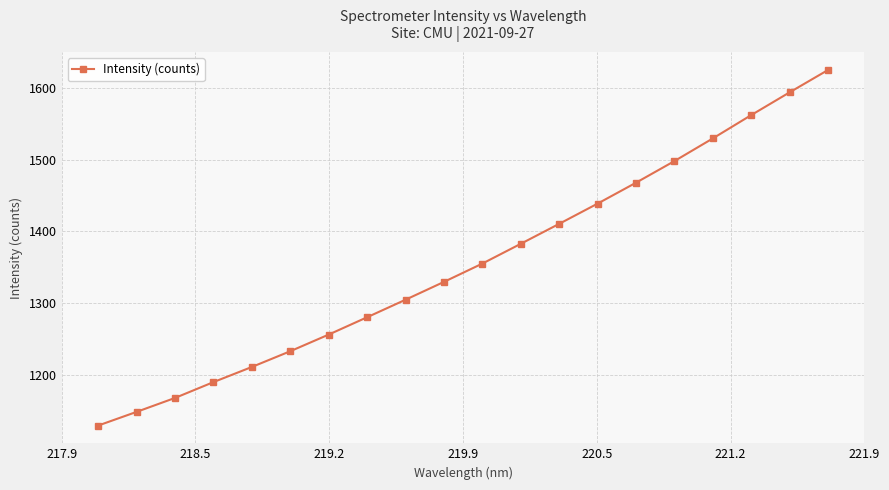

True or false: the data has more than 0 interior local peaks.

False